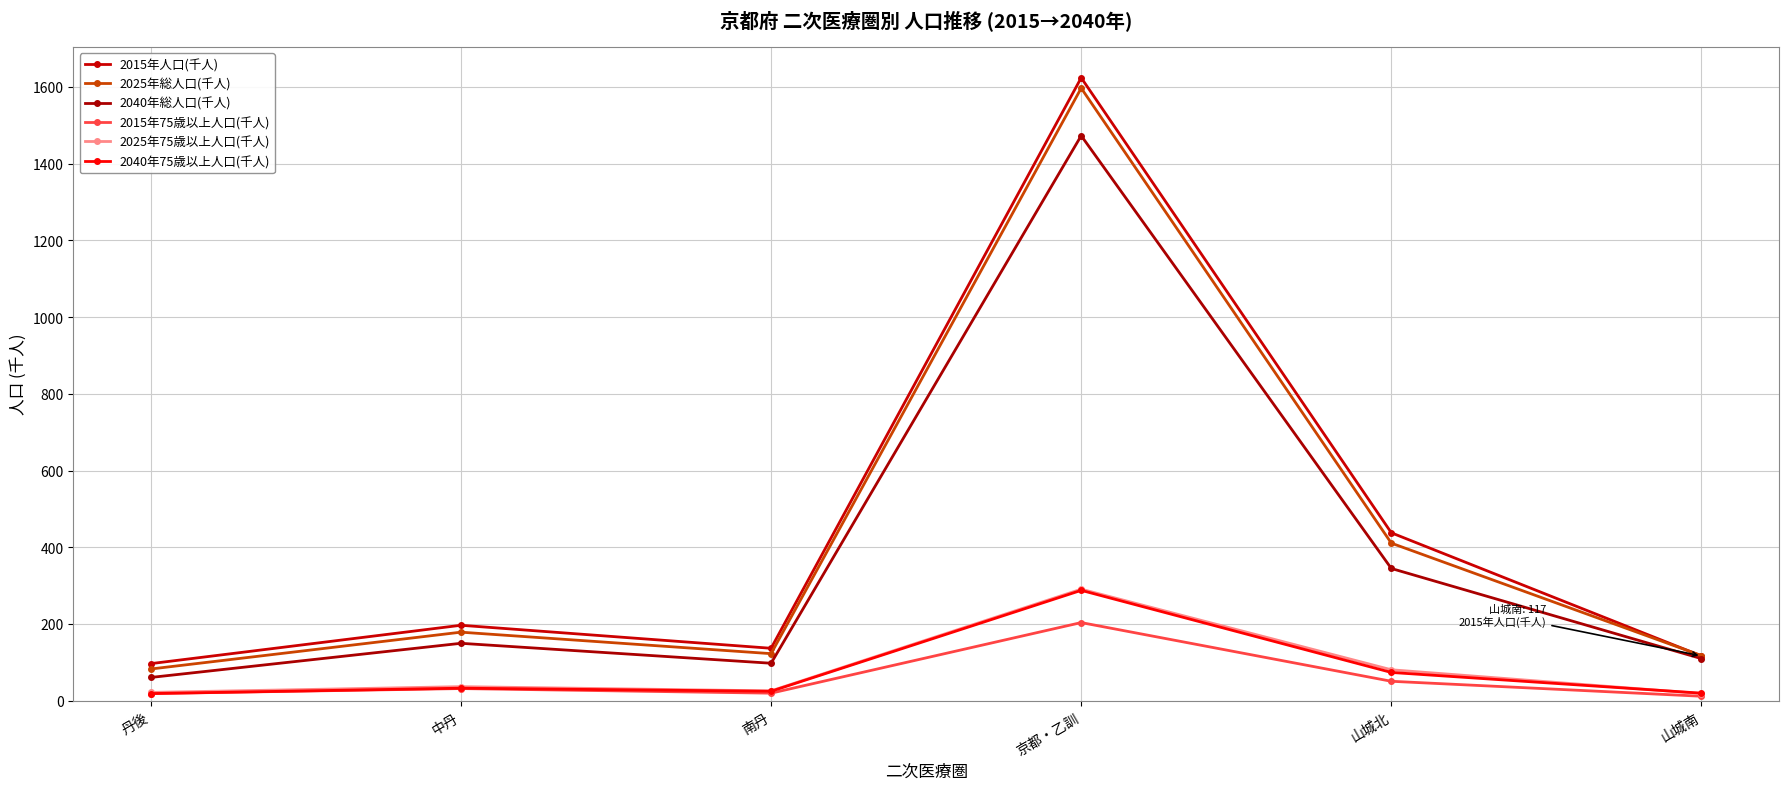

How many lines are shown in the chart?

6